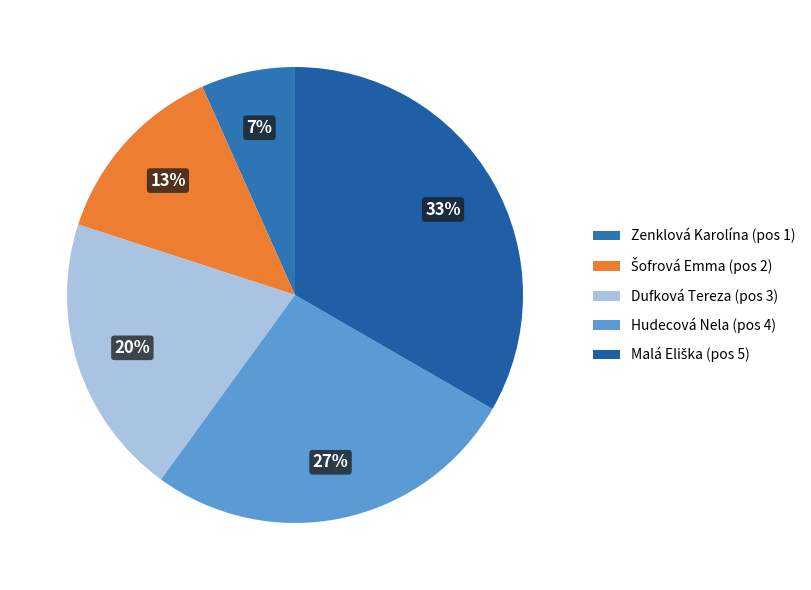

Which category has the biggest portion of the pie?

Malá Eliška